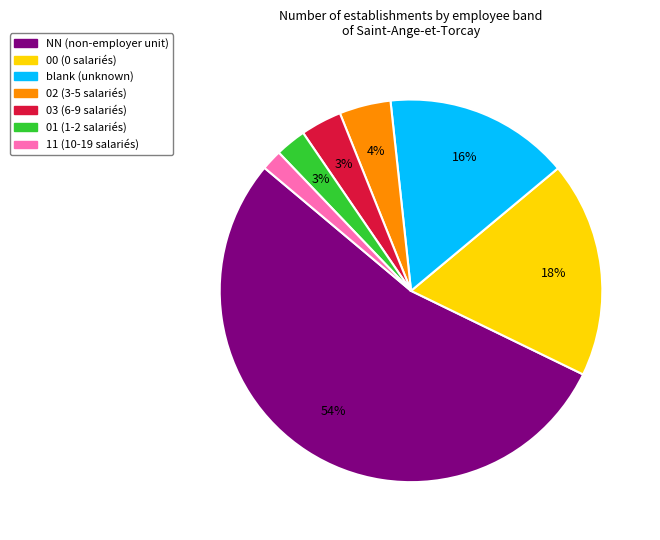

Is there a majority slice in this chart?

Yes